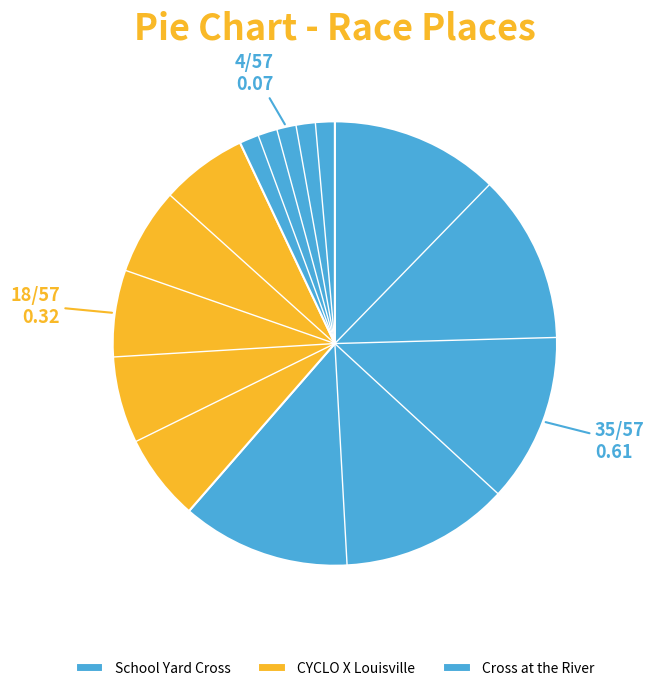

Which category has the smallest portion of the pie?

Cross at the River